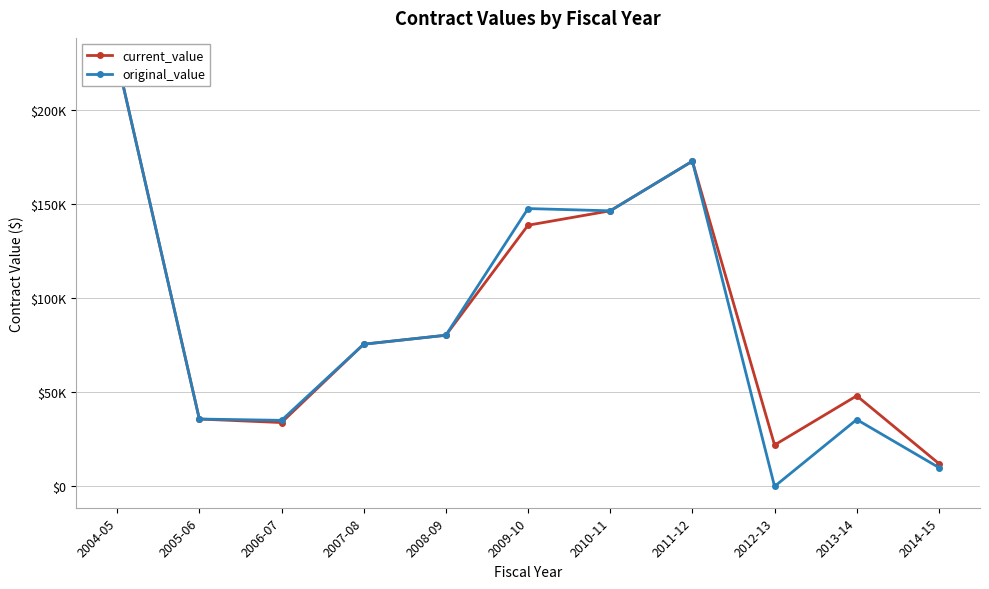

What is the spread (max minus min) of values at 2009-10?

8862.5